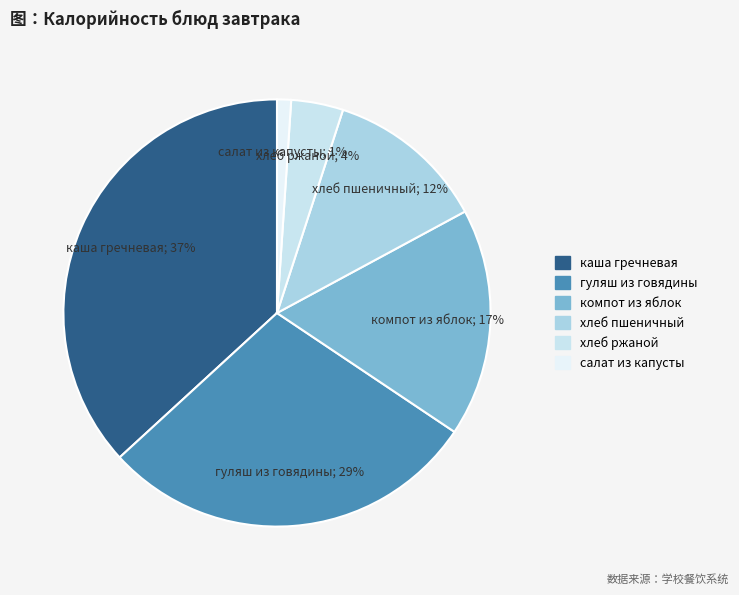

How many segments does this pie chart have?

6